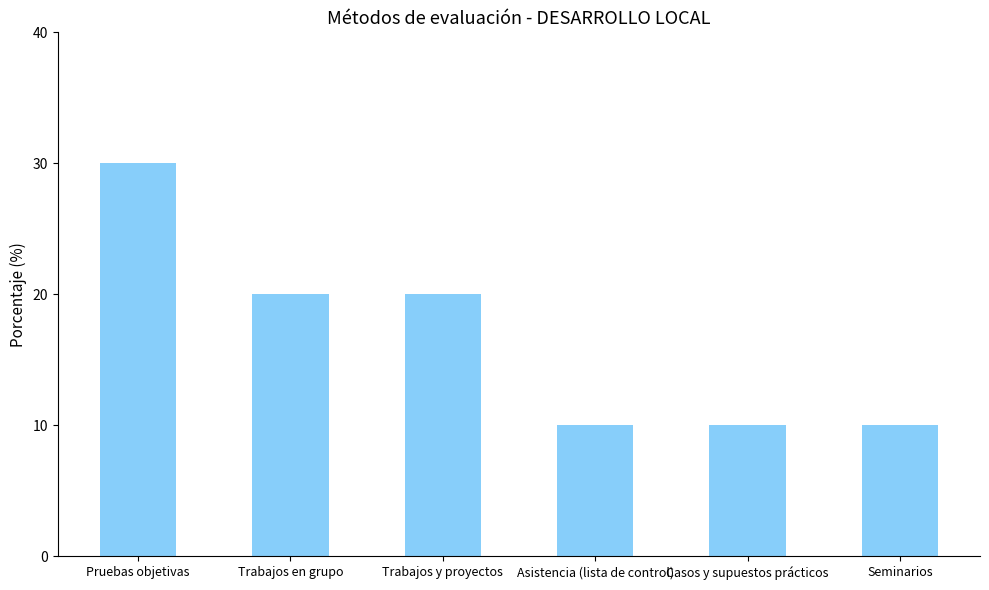

Reading right to left, list all the values displayed in this chart.

10	10	10	20	20	30